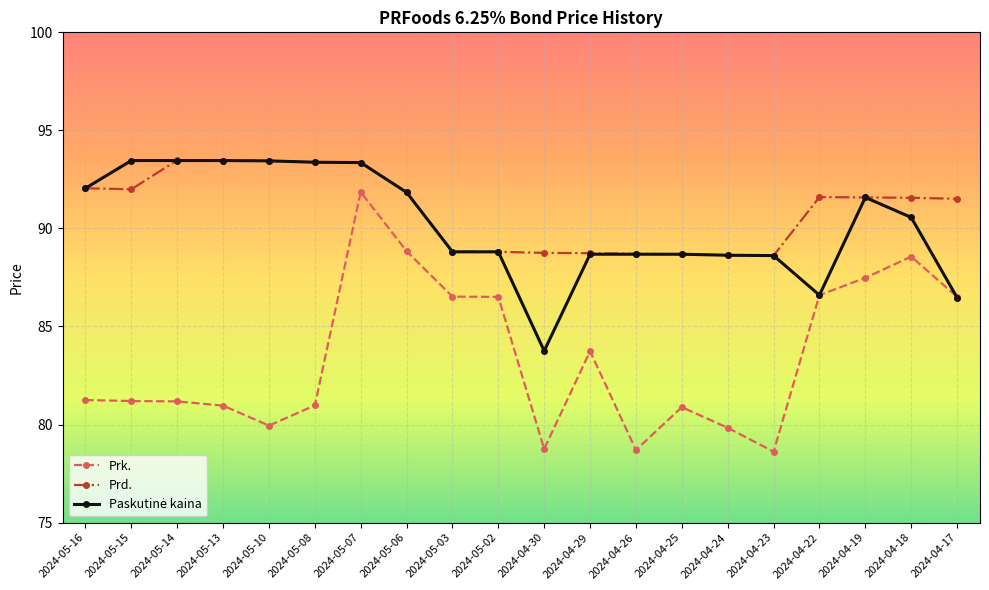

Which series has the largest range (max minus min)?

Prk.